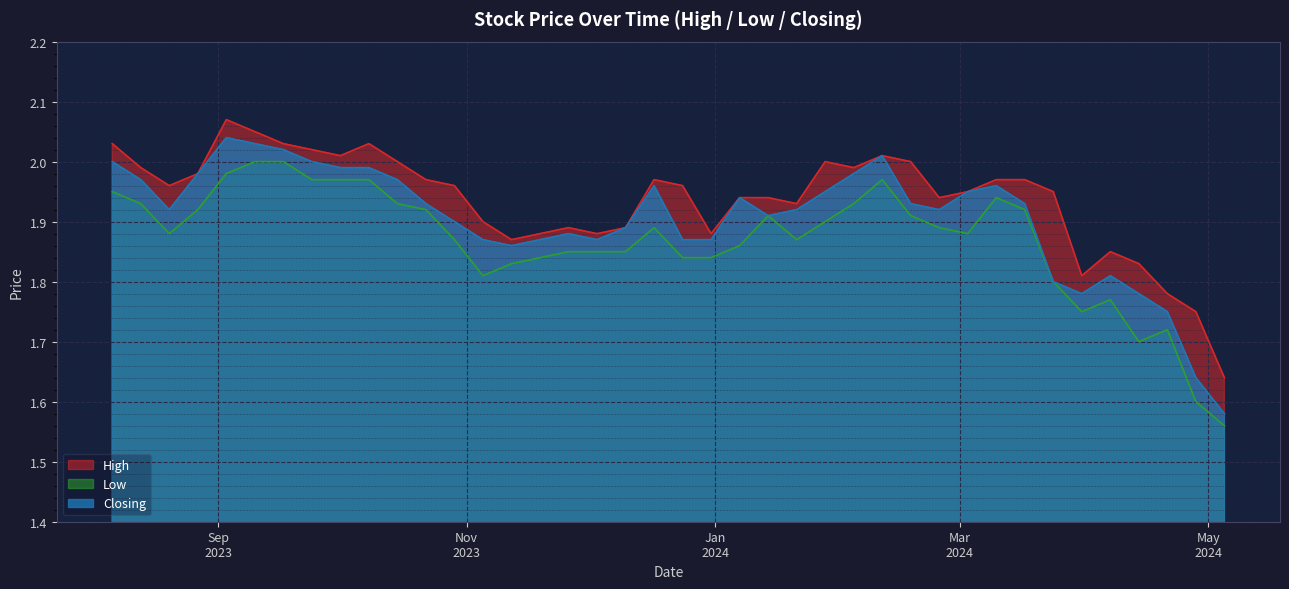

What is the sum of the Closing values at 01/10/2023 and 07/04/2024?

3.8